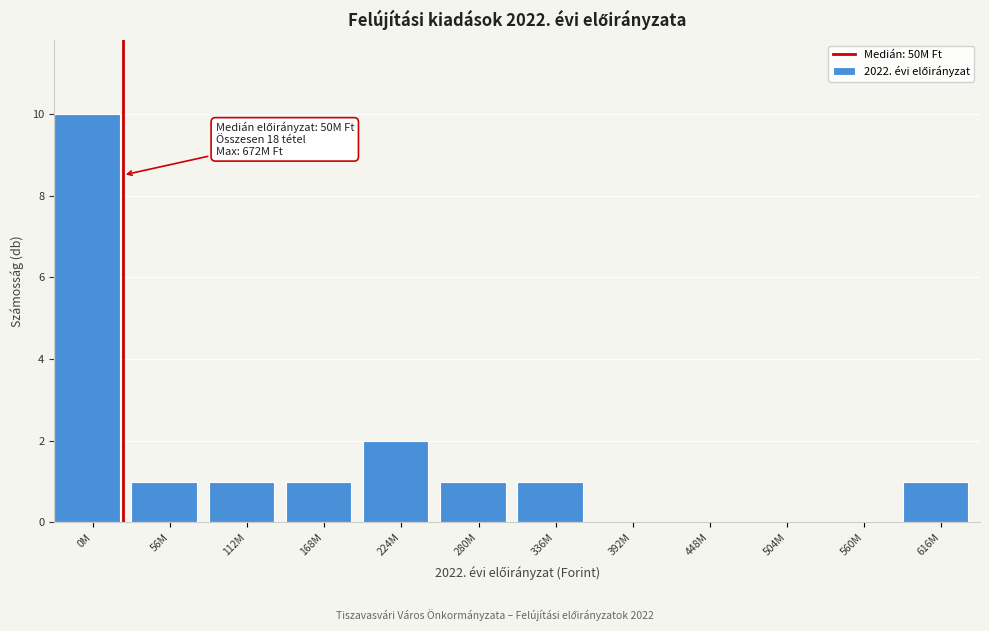

Reading left to right, extract all data points from this chart.

0M=10	56M=1	112M=1	168M=1	224M=2	280M=1	336M=1	392M=0	448M=0	504M=0	560M=0	616M=1